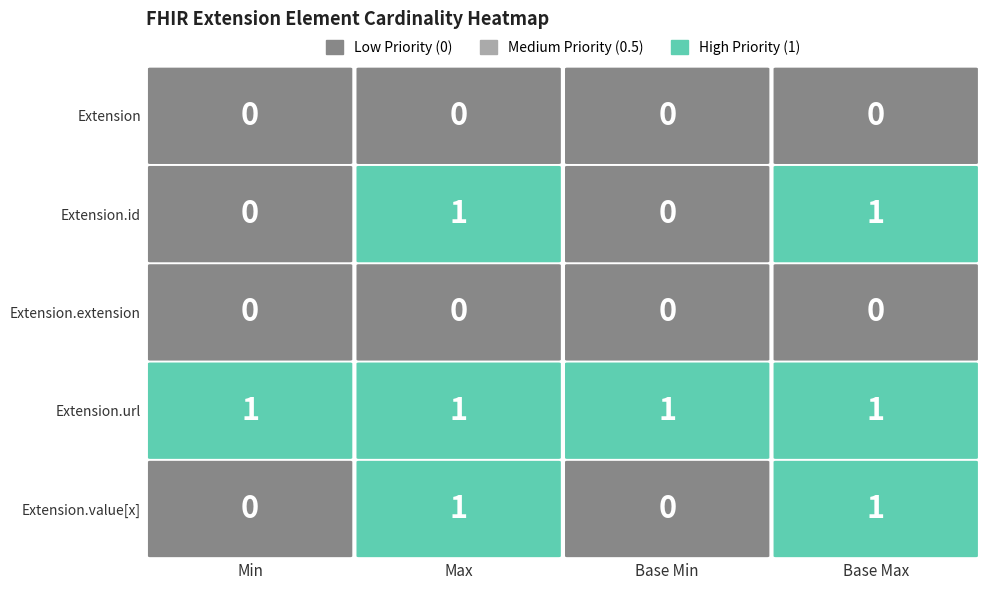

Reading left to right, what are all the values shown in this chart?

Extension: Extension=0	Extension.id=0	Extension.extension=0	Extension.url=0
Extension.id: Extension=0	Extension.id=1	Extension.extension=0	Extension.url=1
Extension.extension: Extension=0	Extension.id=0	Extension.extension=0	Extension.url=0
Extension.url: Extension=1	Extension.id=1	Extension.extension=1	Extension.url=1
Extension.value[x]: Extension=0	Extension.id=1	Extension.extension=0	Extension.url=1